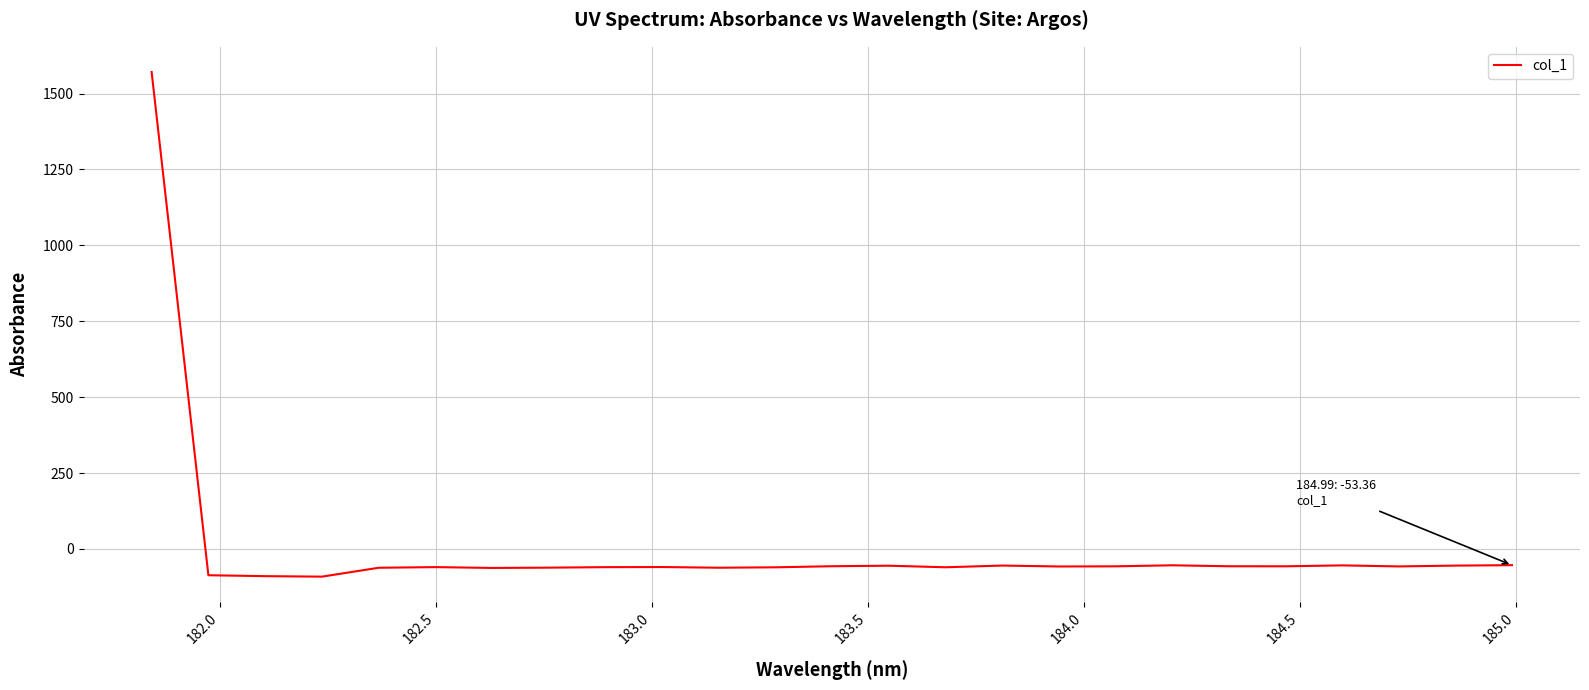

What is the maximum value shown in the chart?

1570.8